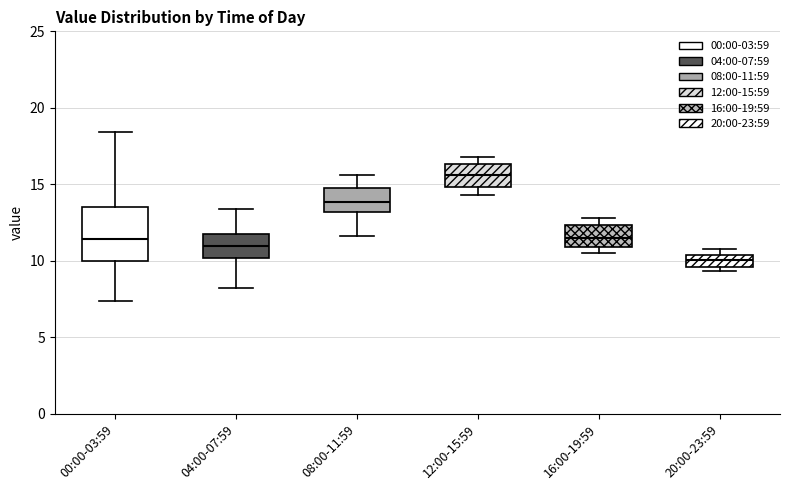

Which box has the lowest median line?

20:00-23:59